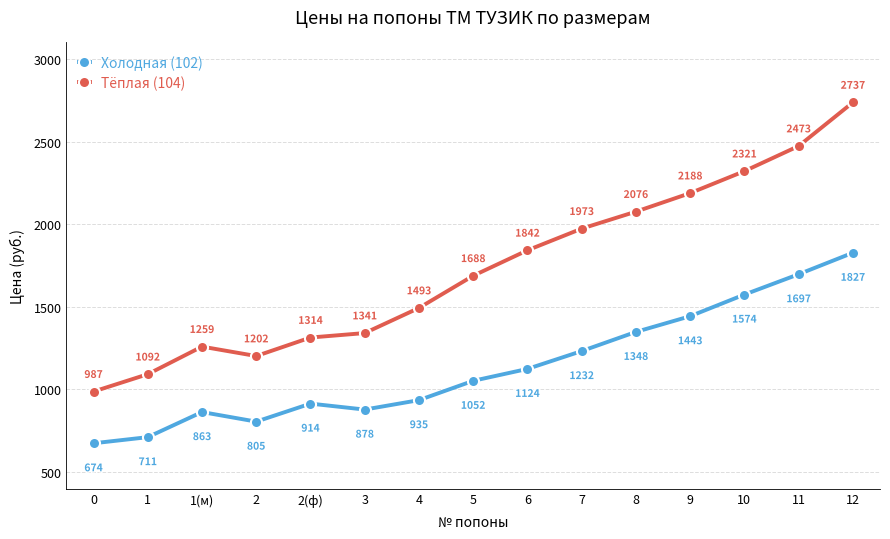

What position from the right is 1(м)?

13